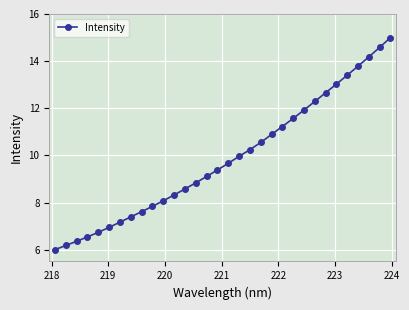

What is the value of the 6th point from the left?

6.9